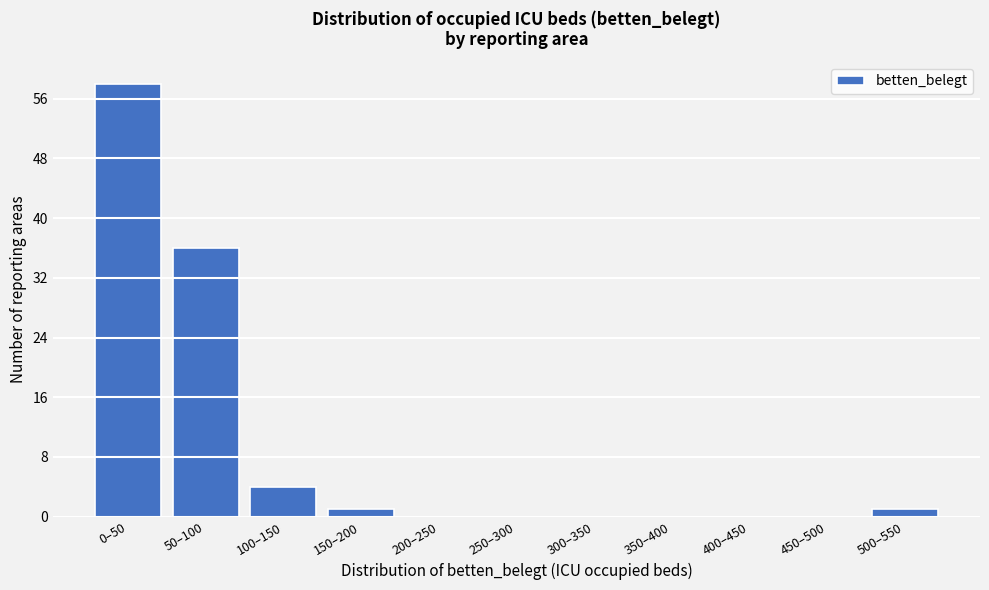

Reading right to left, what are all the values shown in this chart?

500–550=1	450–500=0	400–450=0	350–400=0	300–350=0	250–300=0	200–250=0	150–200=1	100–150=4	50–100=36	0–50=58